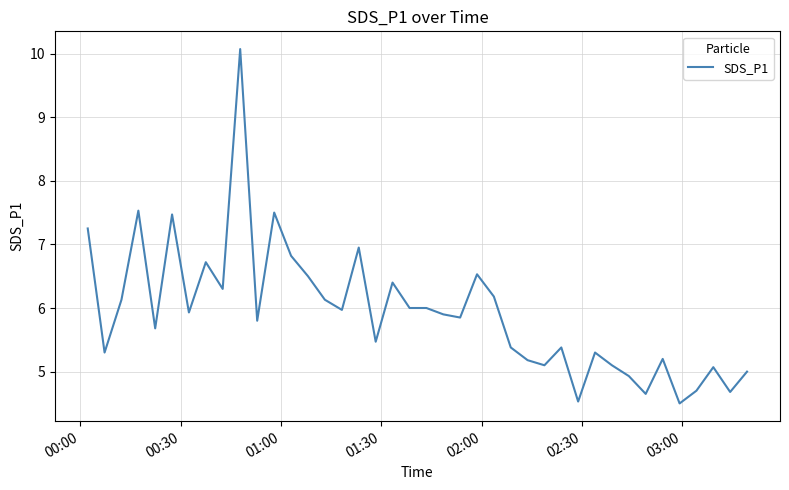

What is the minimum value shown in the chart?

4.5